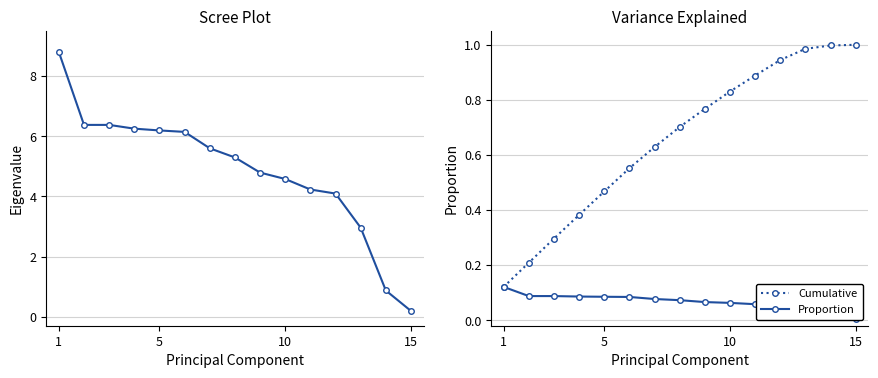

True or false: Cumulative has a value of 0.2 at 10.

False